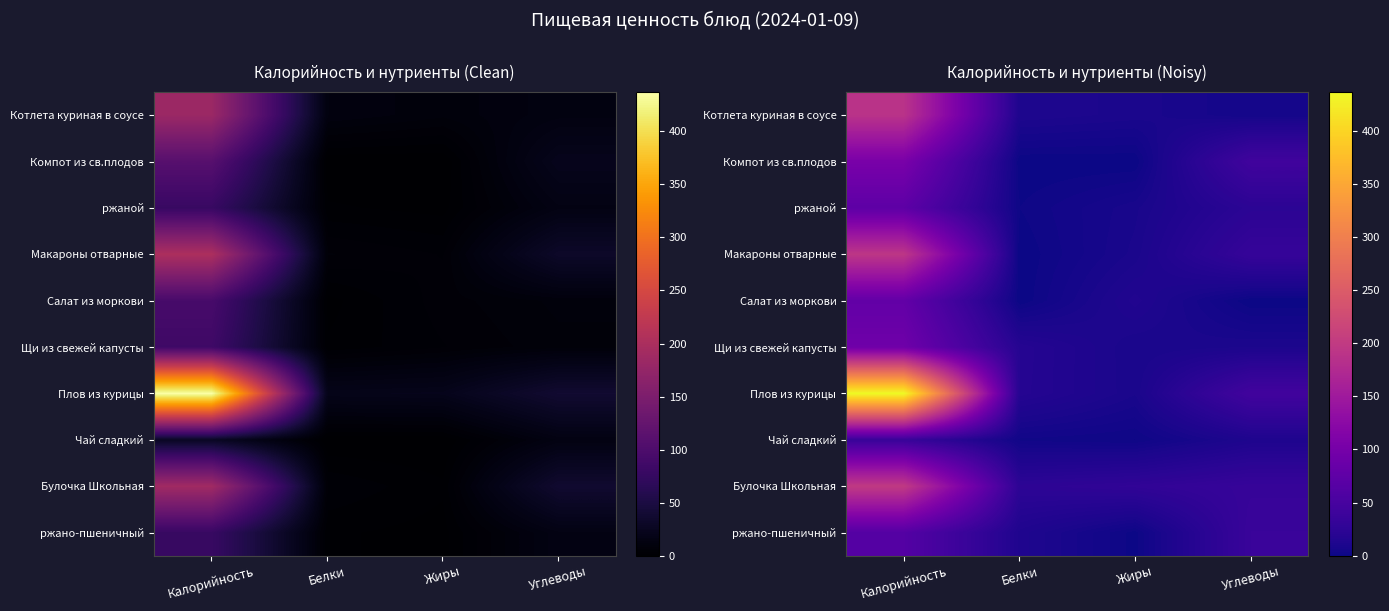

What is the difference between the highest and lowest values at Углеводы?

44.4